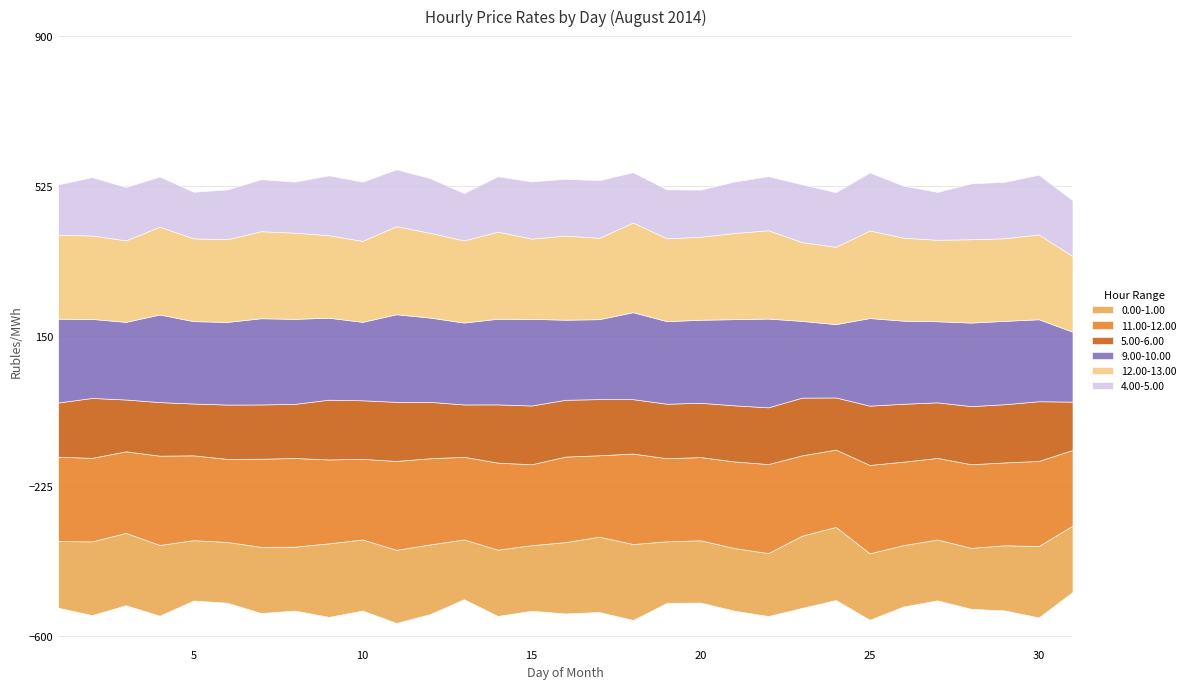

Where is 11.00-12.00 nearest to the value 207?

29